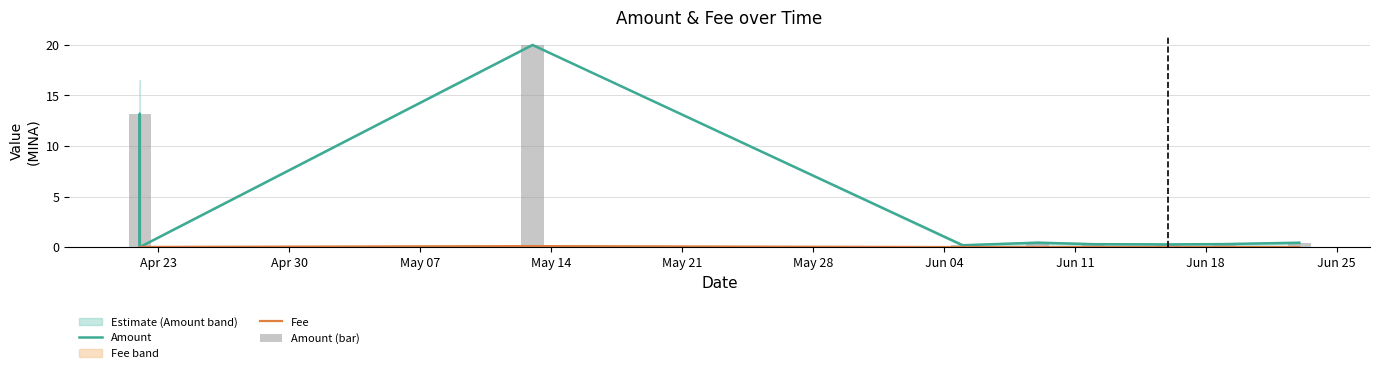

Where is Fee nearest to the value 0?

May 28